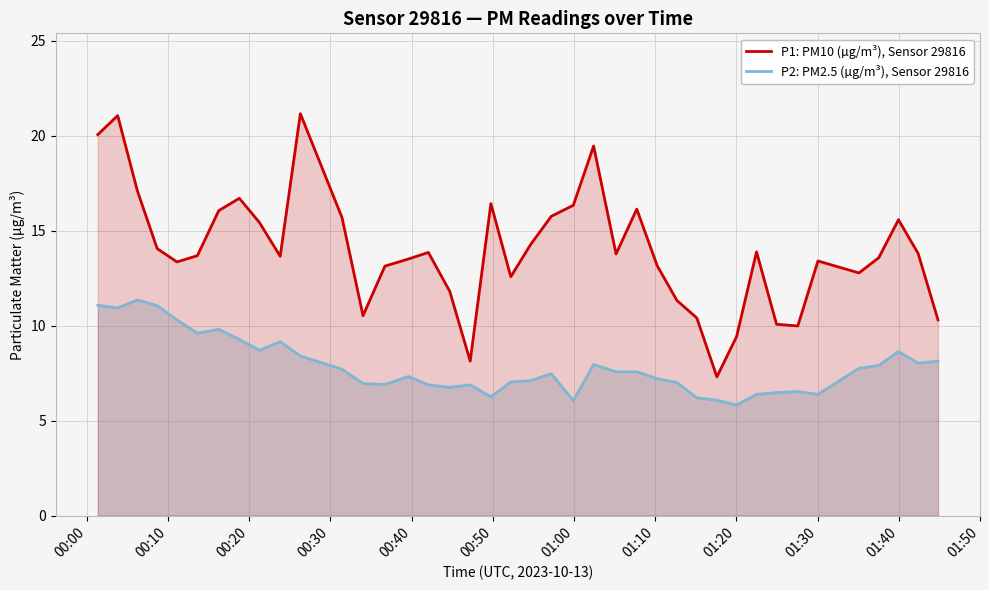

Which series has the largest total across all categories?

P1: PM10 (µg/m³), Sensor 29816